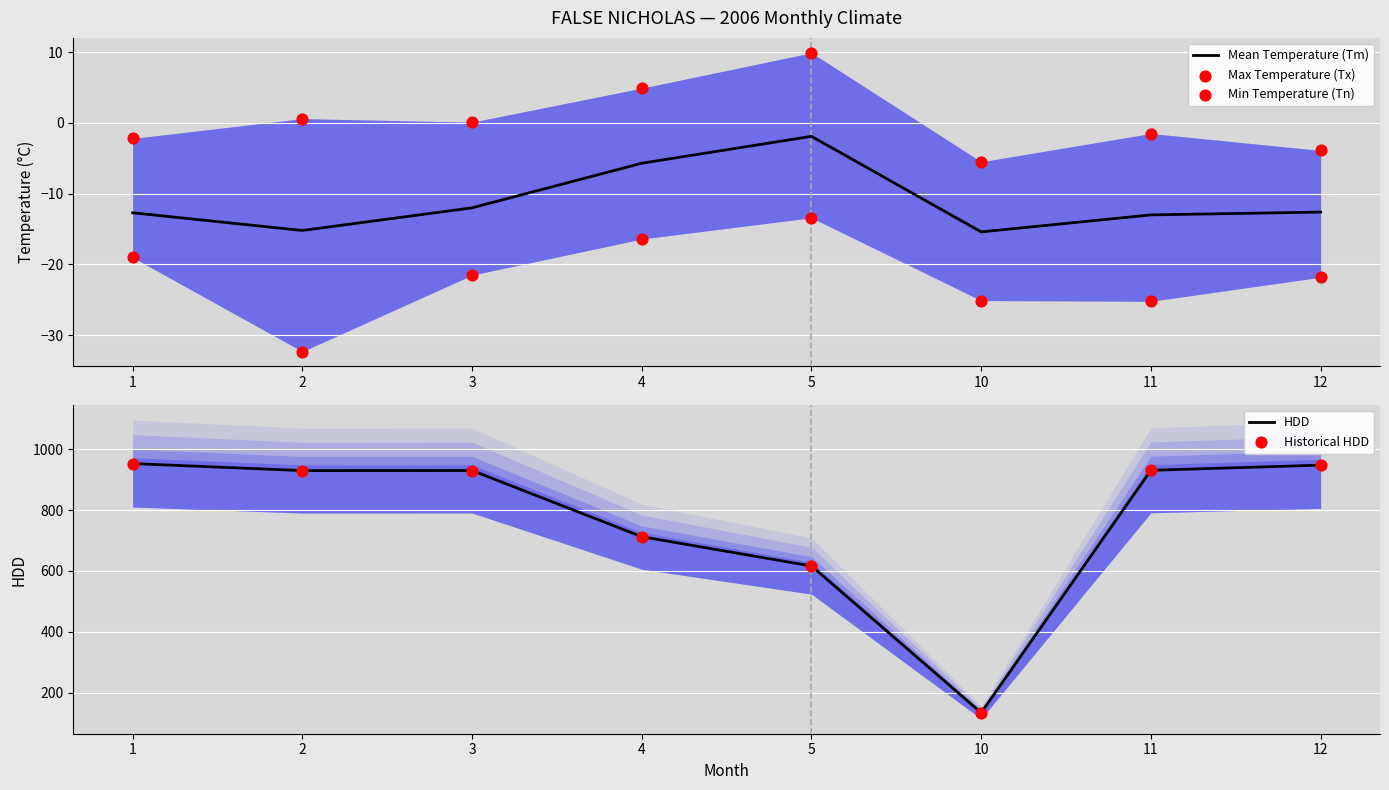

Which series has the widest spread of Y values?

HDD